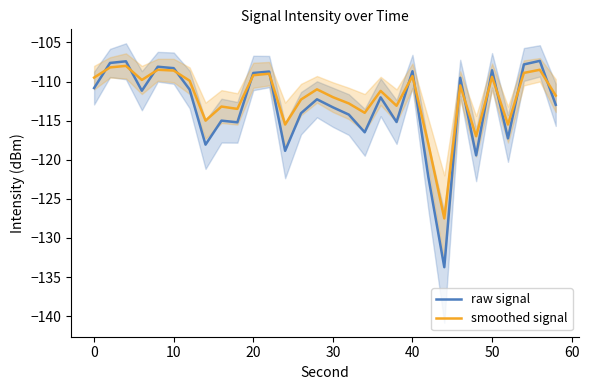

What is the lowest value of the raw signal series?

-133.7